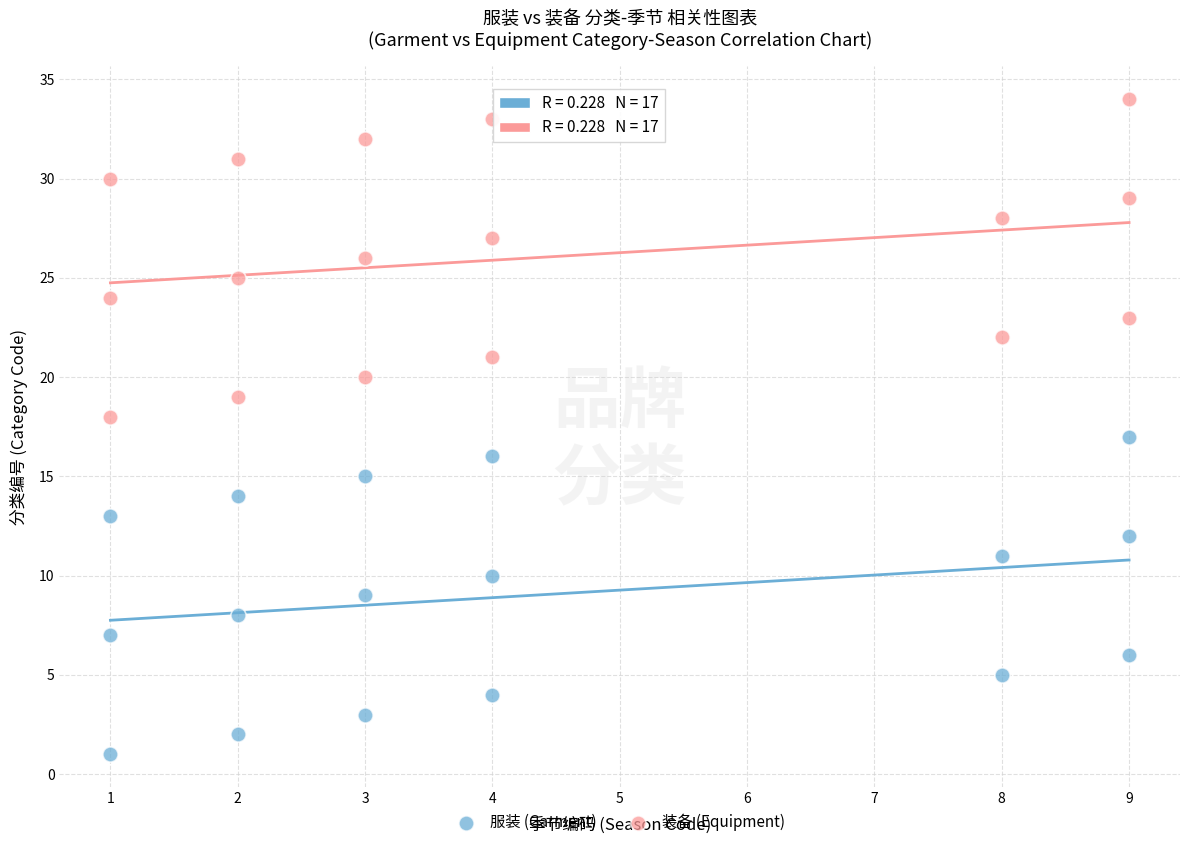

What is the X range (max minus min) for the scatter plot?

8